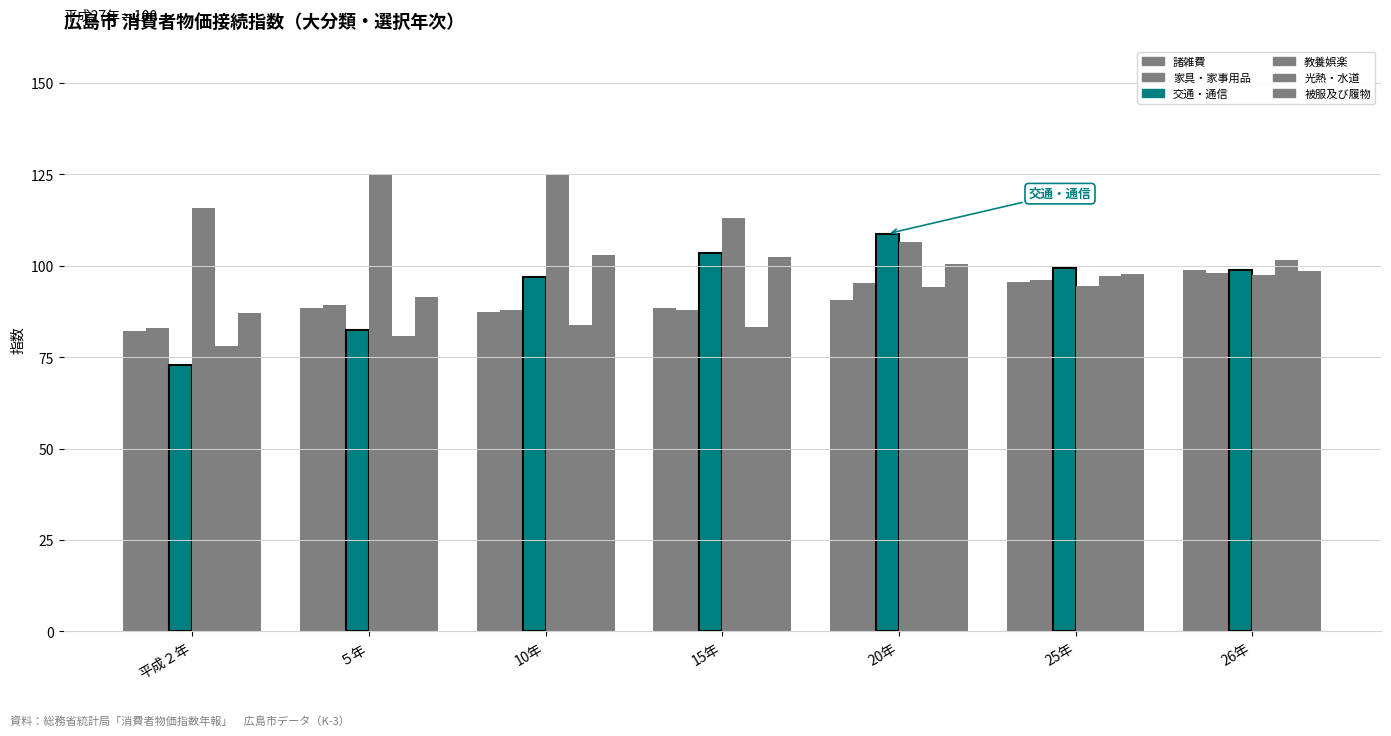

How many bars are there in each group?

6